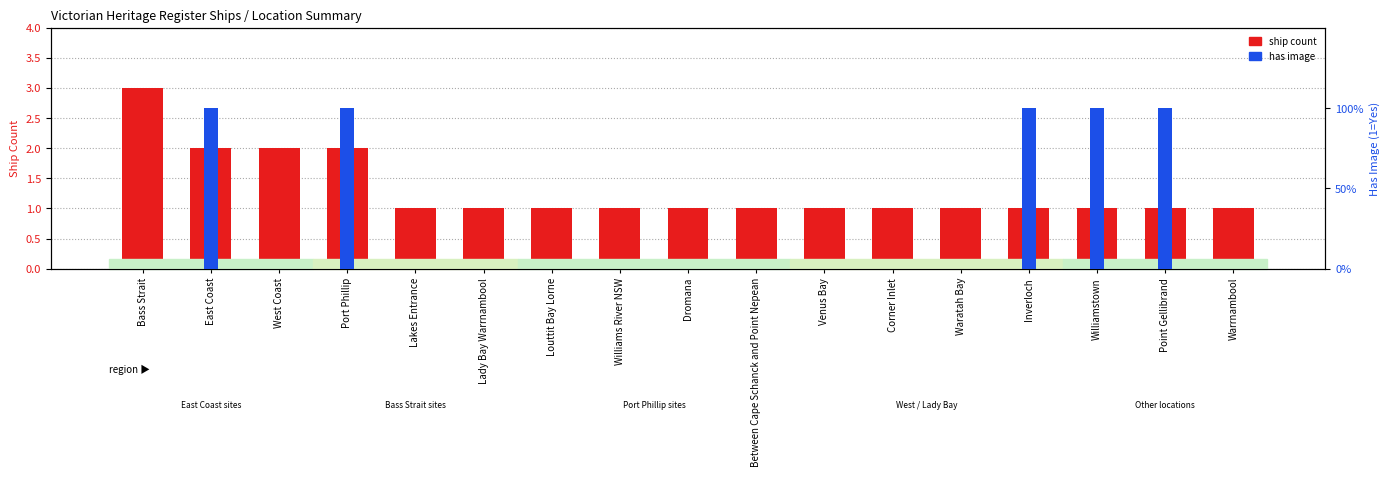

What are all the series names shown in the legend?

ship count, has image